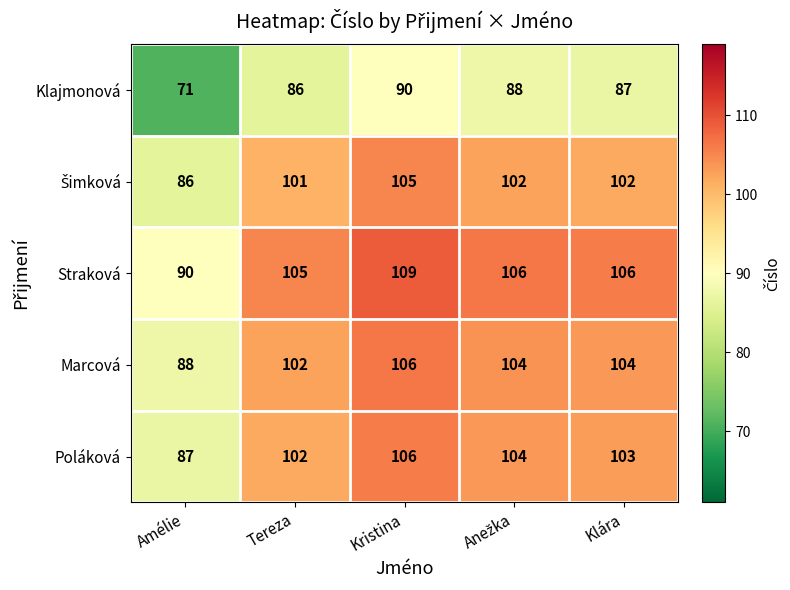

What is the maximum value shown in the chart?

109